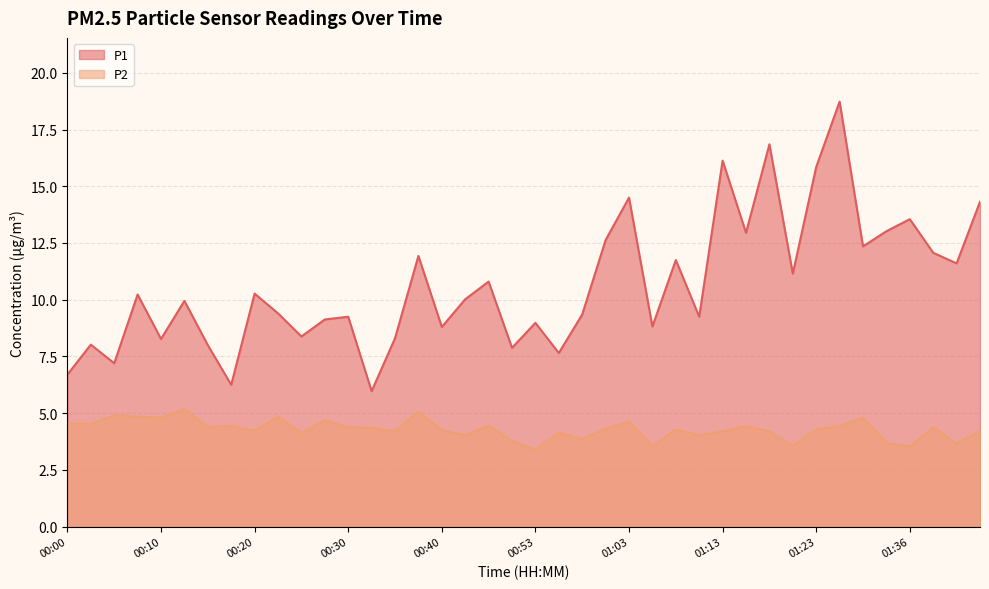

Which has a higher value, 01:15 or 01:18?

01:18